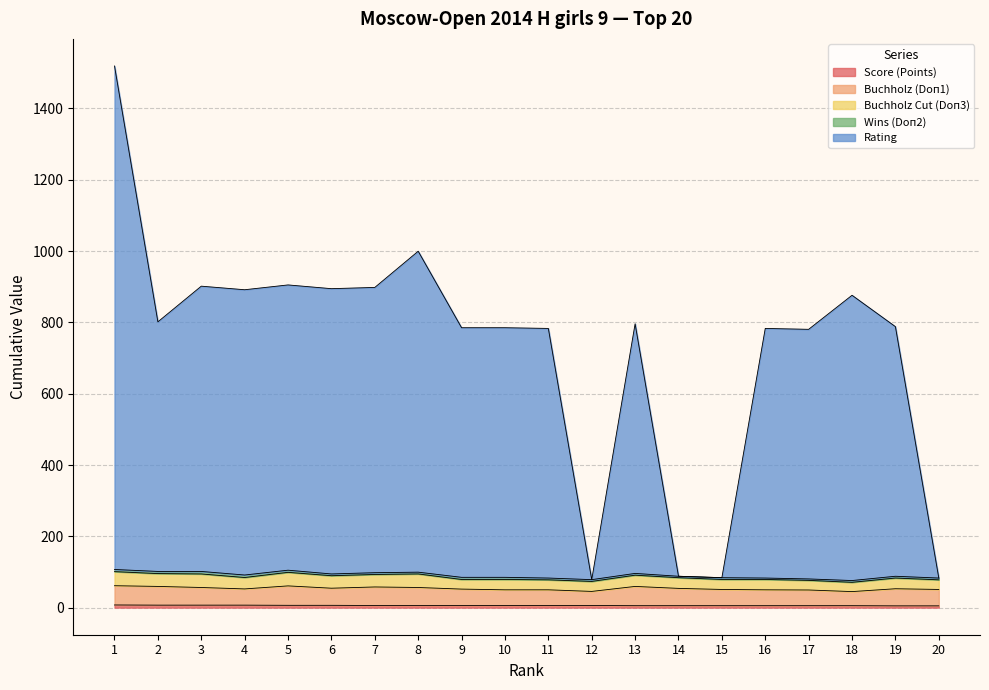

Which category has the highest value across all series?

1